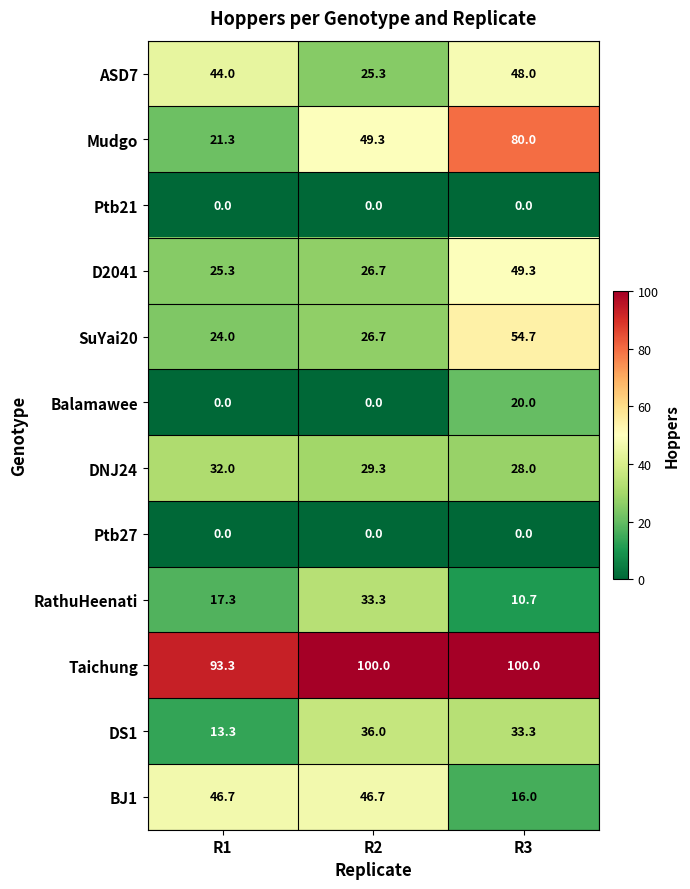

The Ptb27 series shows 0.0 at R2. True or false?

True